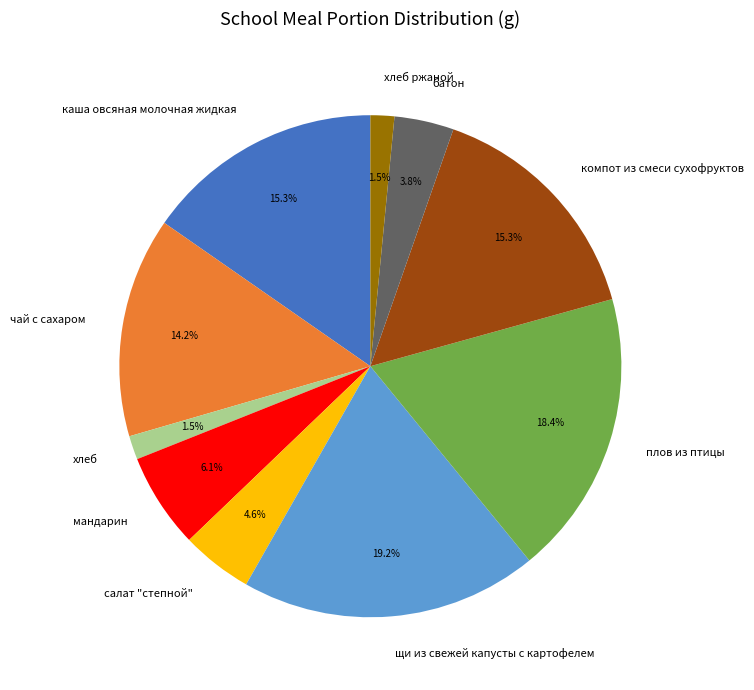

The чай с сахаром slice represents 26% of the pie. True or false?

False